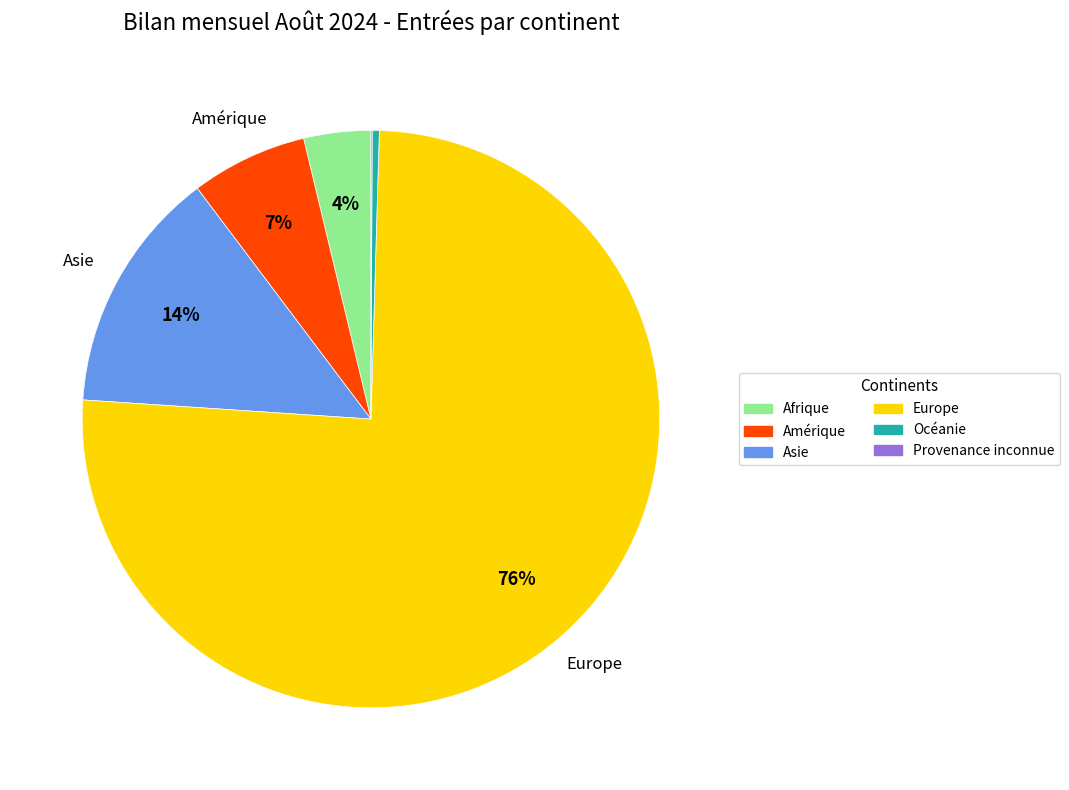

To the nearest percent, what is the difference between the Océanie and Europe slice percentages?

75%